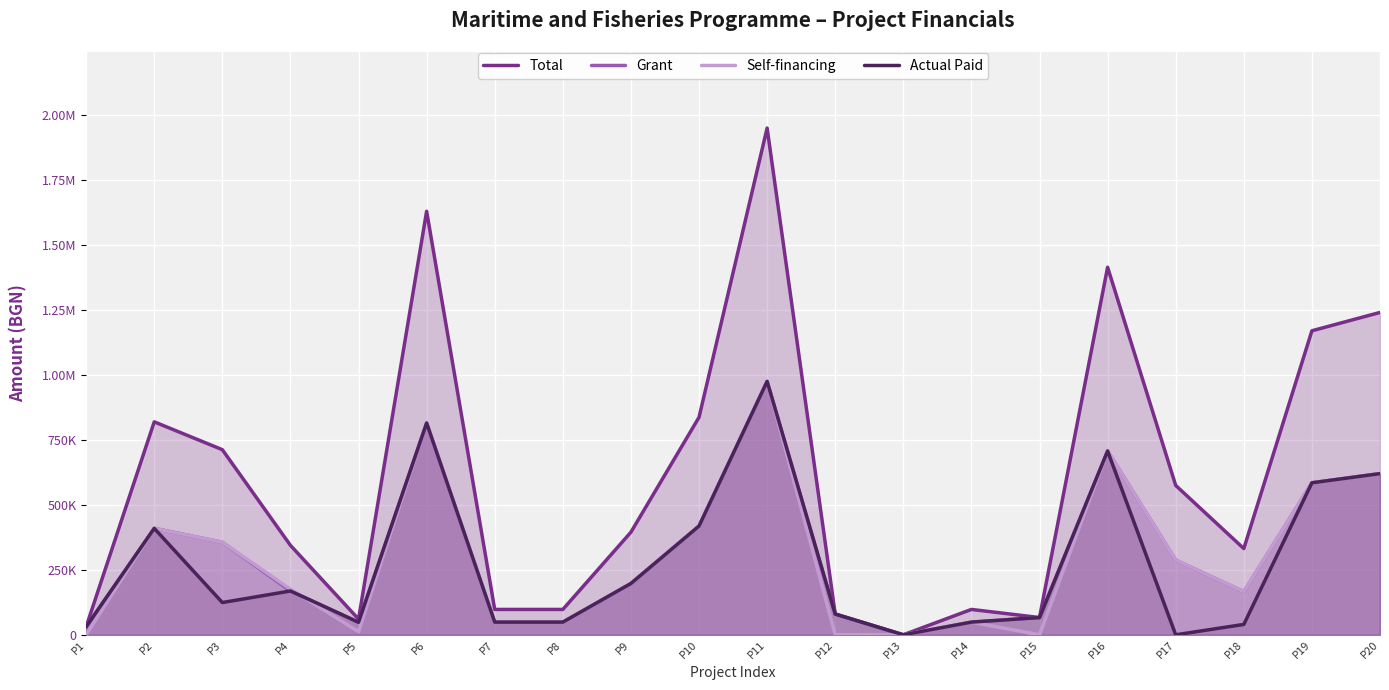

Where does the Grant series first go above 197604?

P2